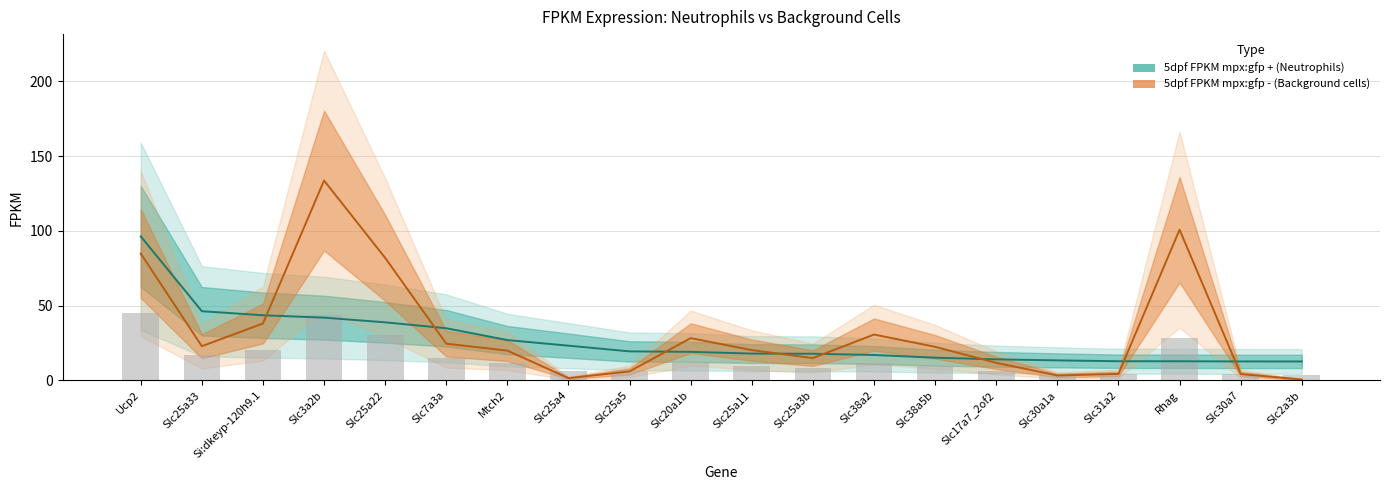

How many categories are shown in the chart?

20